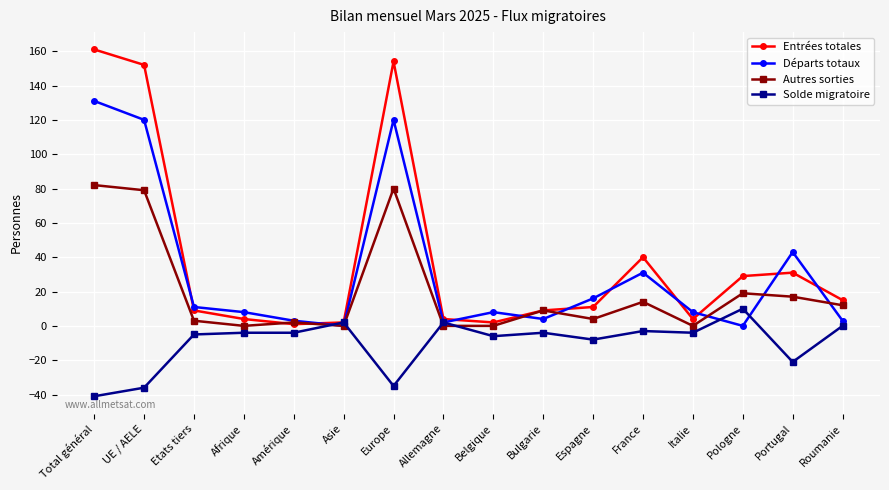

Which series has the largest range (max minus min)?

Entrées totales